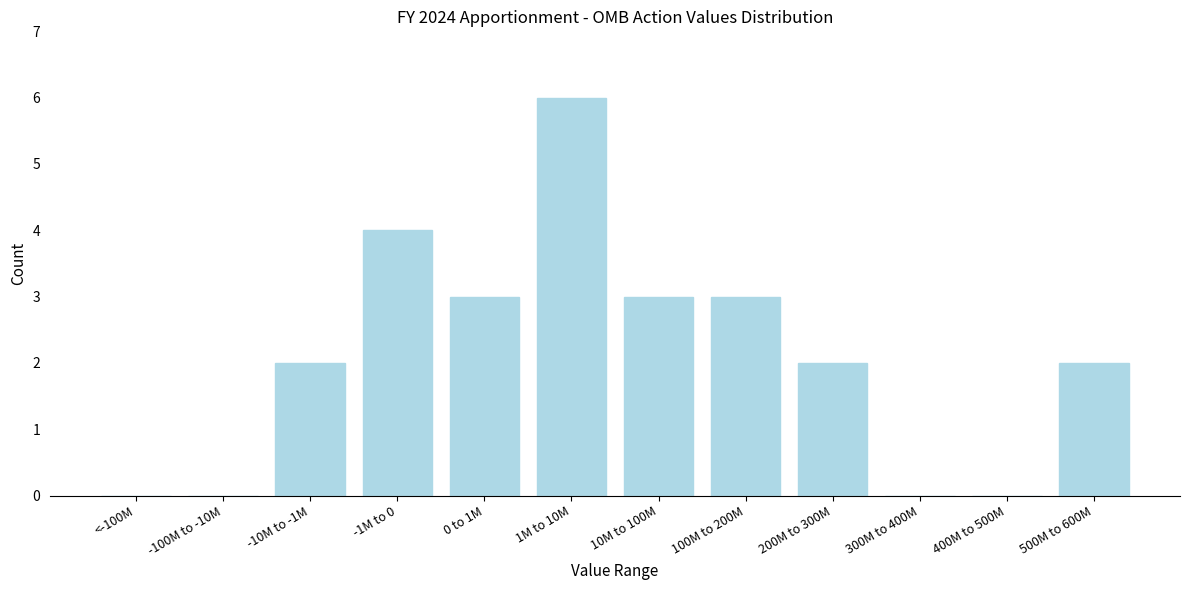

Reading left to right, transcribe all the data shown in this chart.

<-100M=0	-100M to -10M=0	-10M to -1M=2	-1M to 0=4	0 to 1M=3	1M to 10M=6	10M to 100M=3	100M to 200M=3	200M to 300M=2	300M to 400M=0	400M to 500M=0	500M to 600M=2